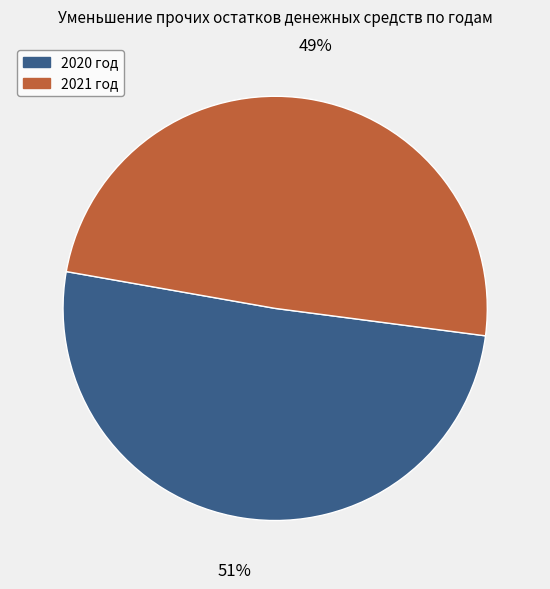

Is there a majority slice in this chart?

Yes